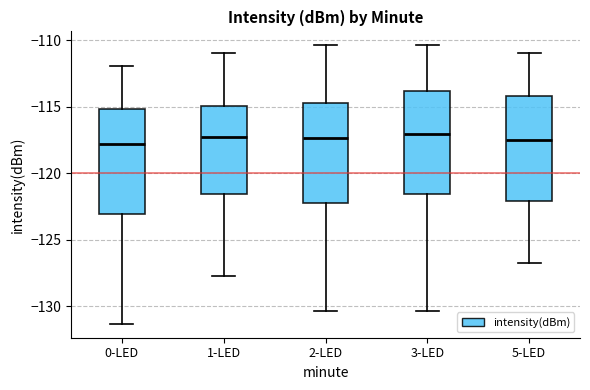

Reading left to right, transcribe this box plot: for each box, give where its median line is, the range the box spans, and where its two whiskers end, as read against the y-axis. The values are not printed on the chart, so give them approximately, as read against the axis.

0-LED: median -118.0, box -123.0 to -115.0, whiskers -131.5 to -112.0
1-LED: median -117.5, box -121.5 to -115.0, whiskers -127.5 to -111.0
2-LED: median -117.5, box -122.0 to -114.5, whiskers -130.5 to -110.5
3-LED: median -117.0, box -121.5 to -114.0, whiskers -130.5 to -110.5
5-LED: median -117.5, box -122.0 to -114.0, whiskers -126.5 to -111.0